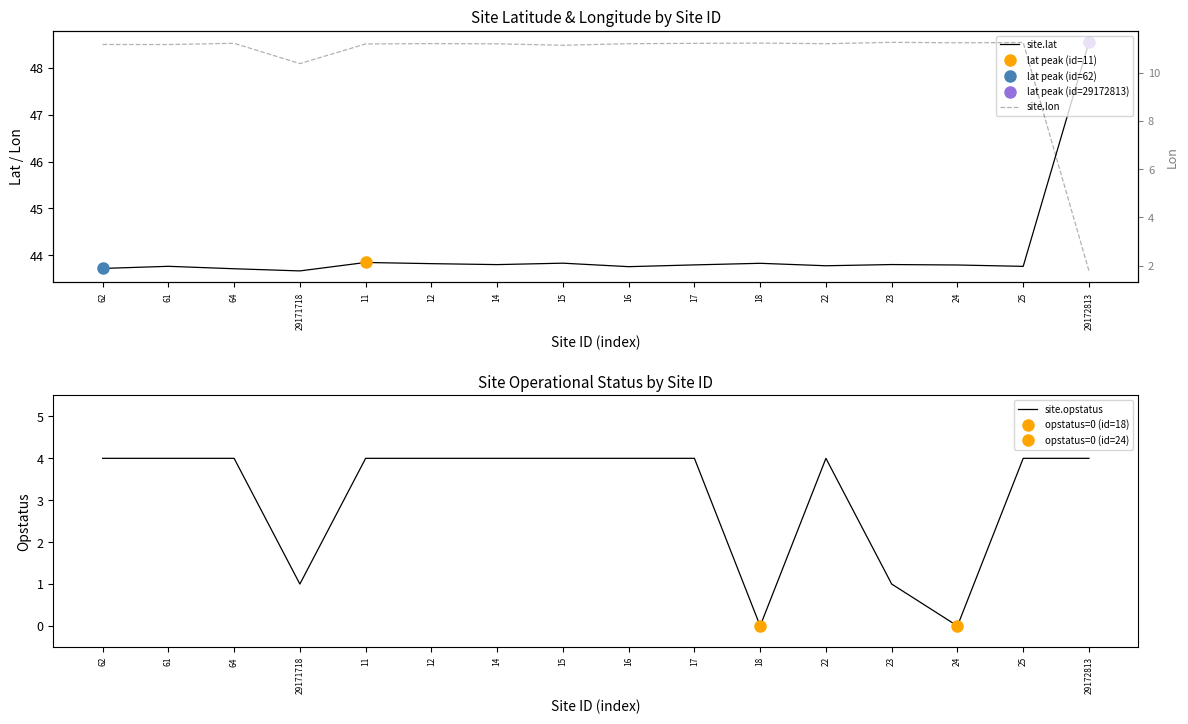

How many categories are shown in the chart?

16